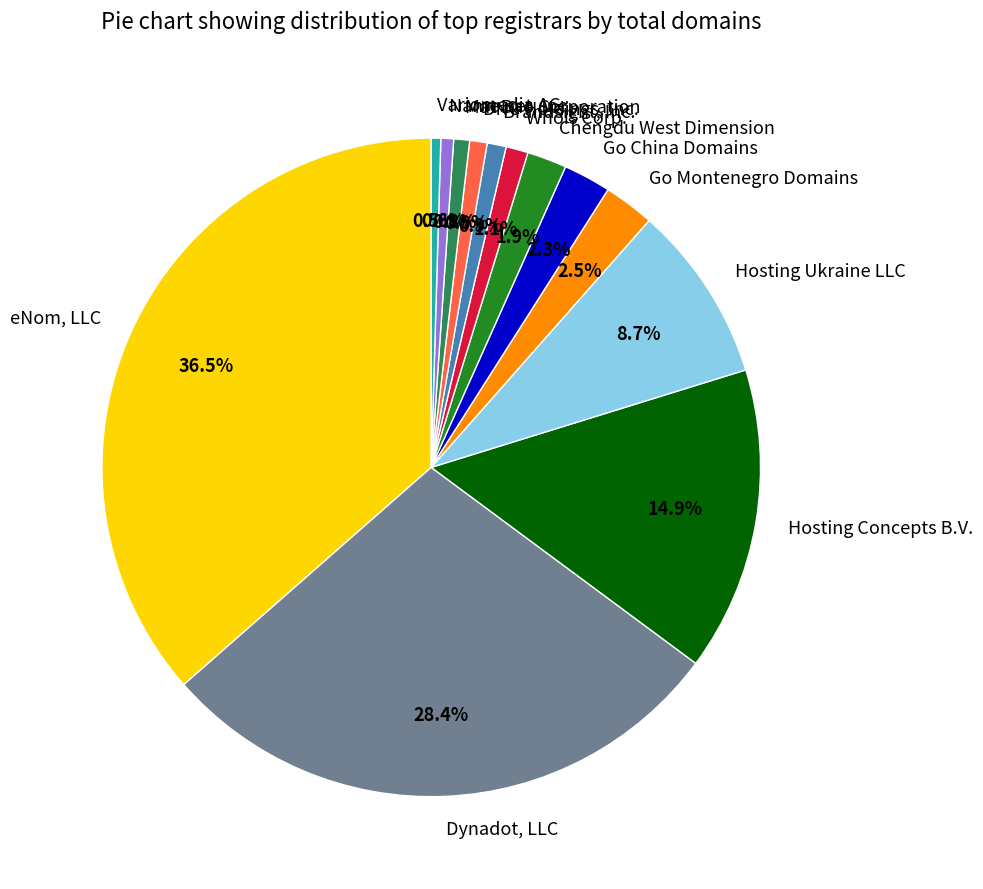

To the nearest percent, what is the difference between the Hosting Ukraine LLC and Dynadot, LLC slice percentages?

20%